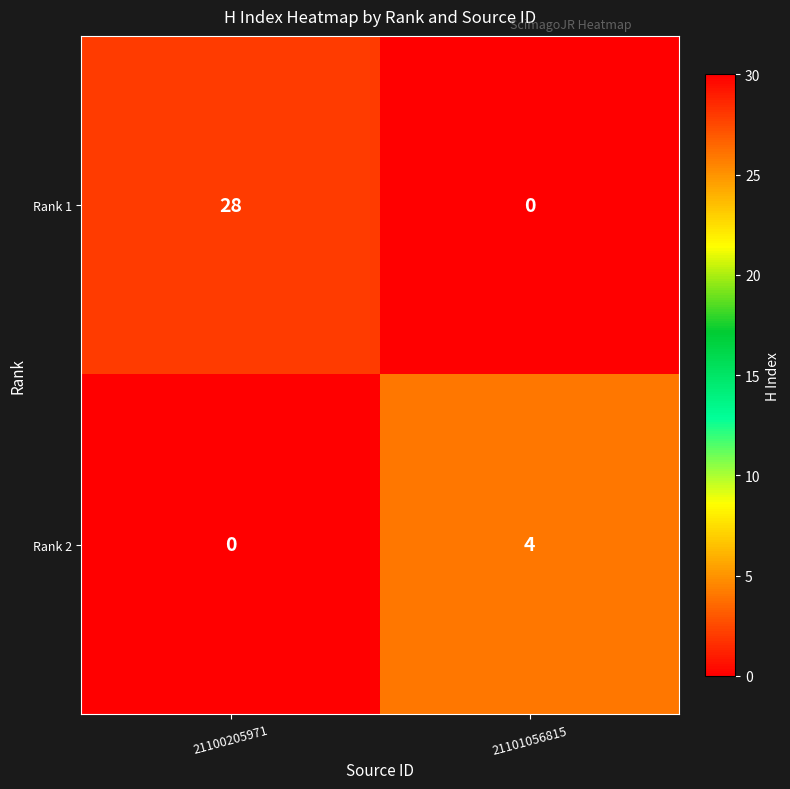

What is the difference between the maximum and minimum values in the Rank 2 series?

4